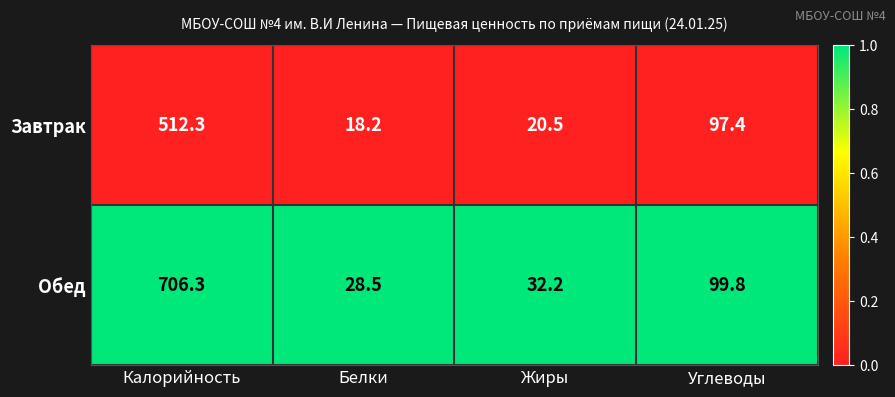

Reading left to right, list all the values displayed in this chart.

Завтрак: Калорийность=512.3	Белки=18.2	Жиры=20.5	Углеводы=97.4
Обед: Калорийность=706.3	Белки=28.5	Жиры=32.2	Углеводы=99.8